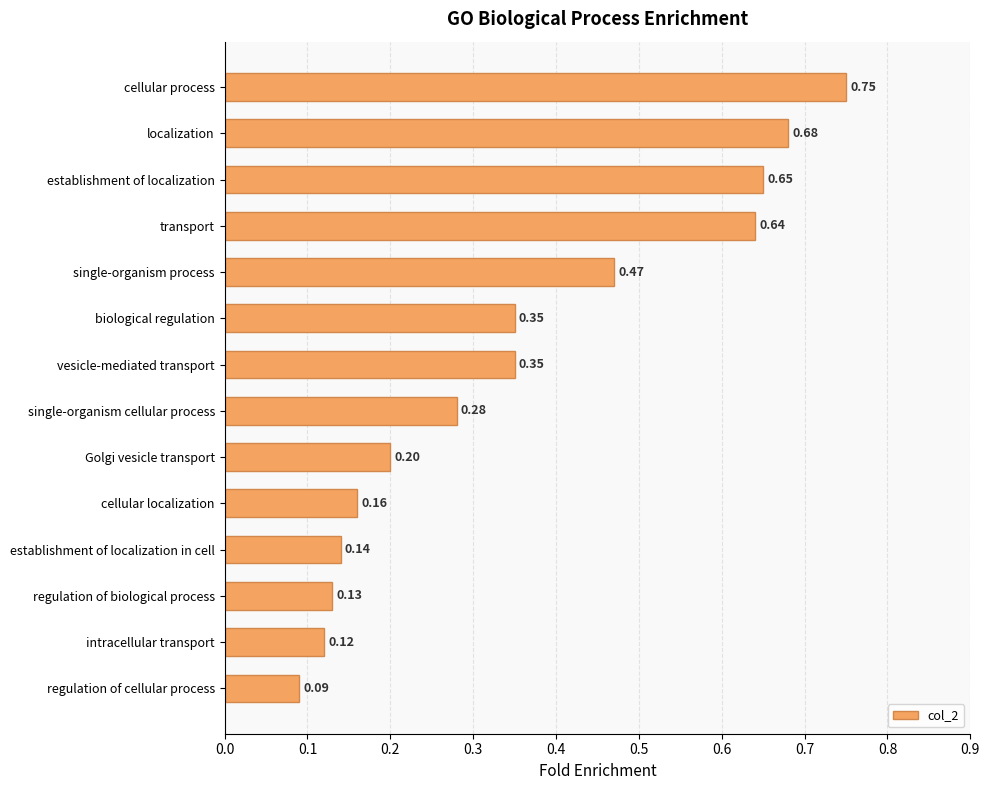

How many values are between 0 and 1?

14